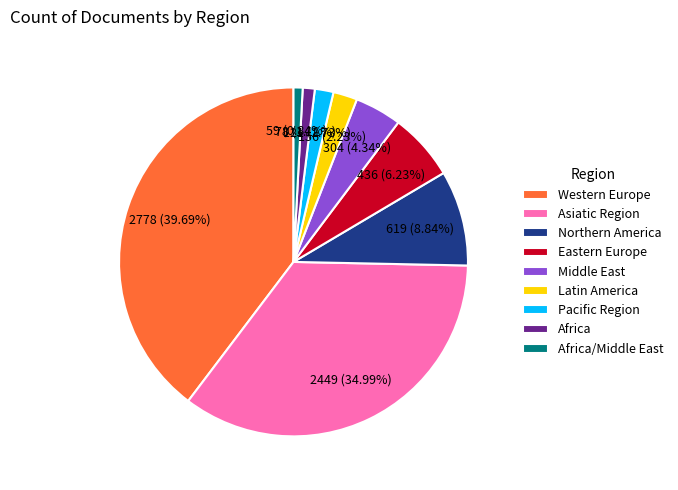

Is it true that Eastern Europe is 6% of the pie?

True